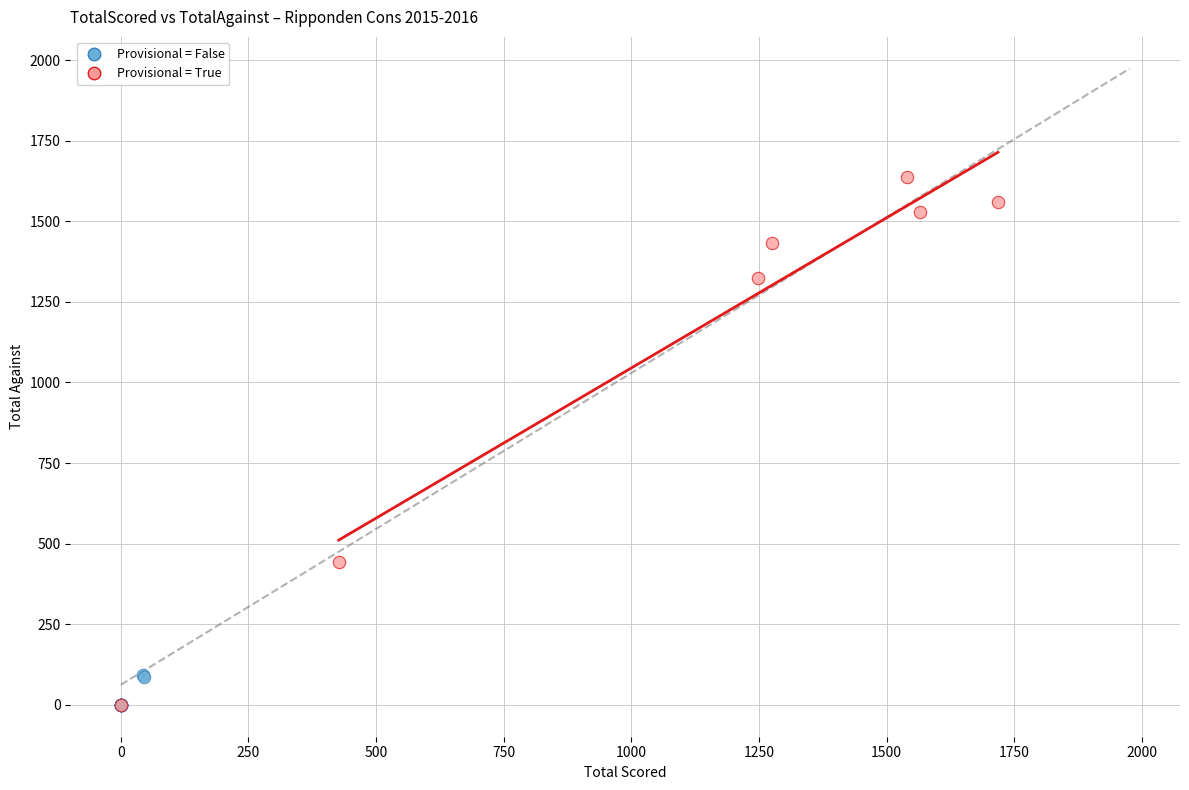

What are all the series names shown in the legend?

Provisional = False, Provisional = True